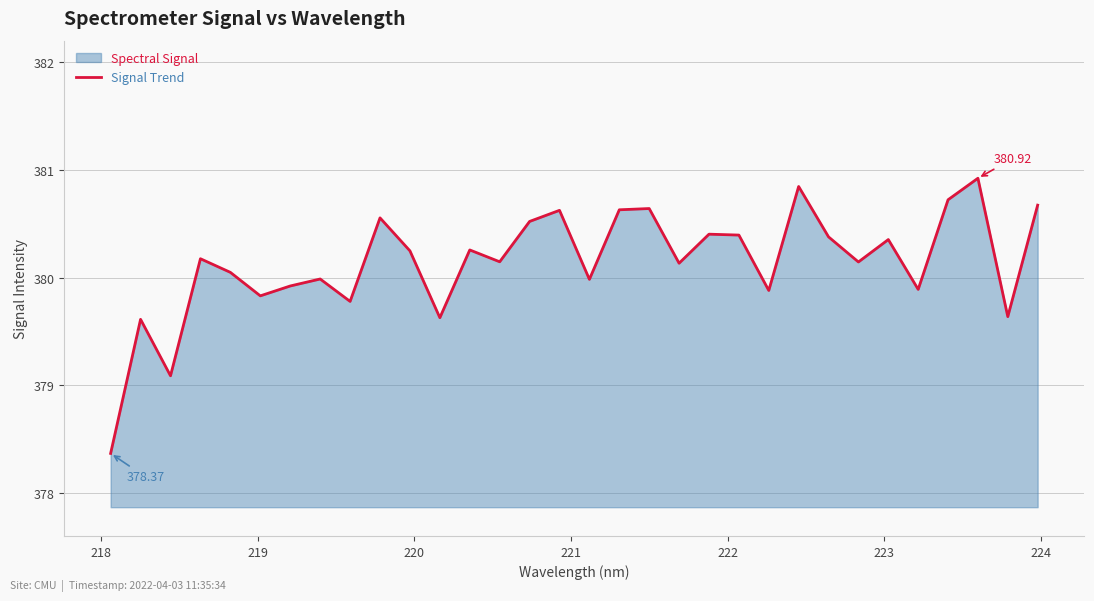

True or false: there are more than 2 points higher than both neighbors.

True